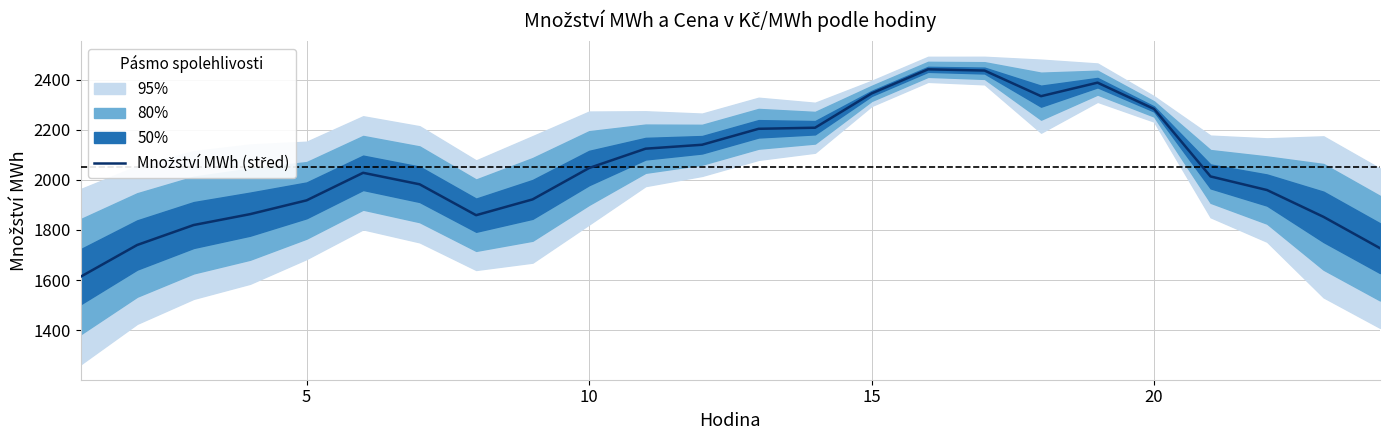

Is it true that the value at 17 is 3358.6?

False